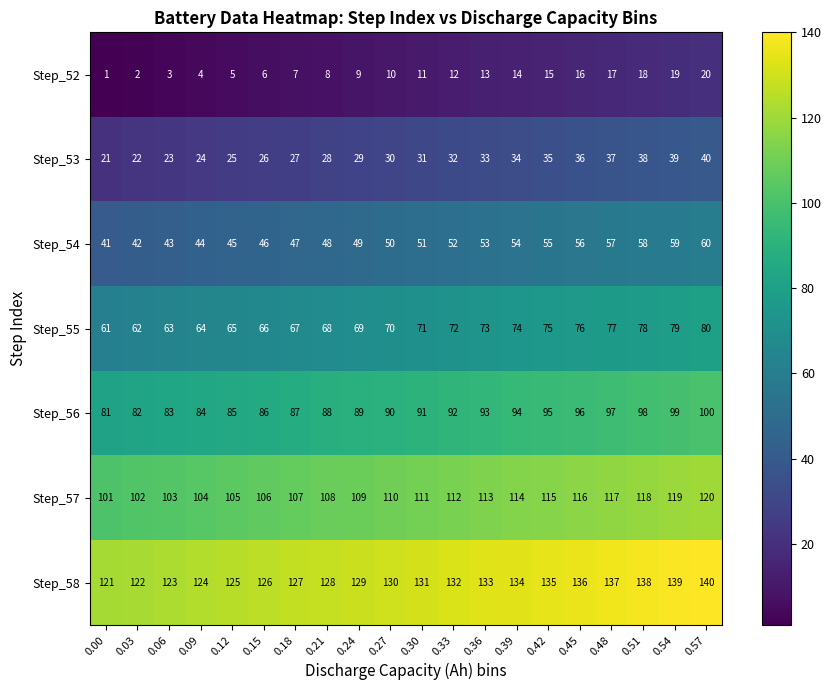

What is the total value across all series at 0.06?

441